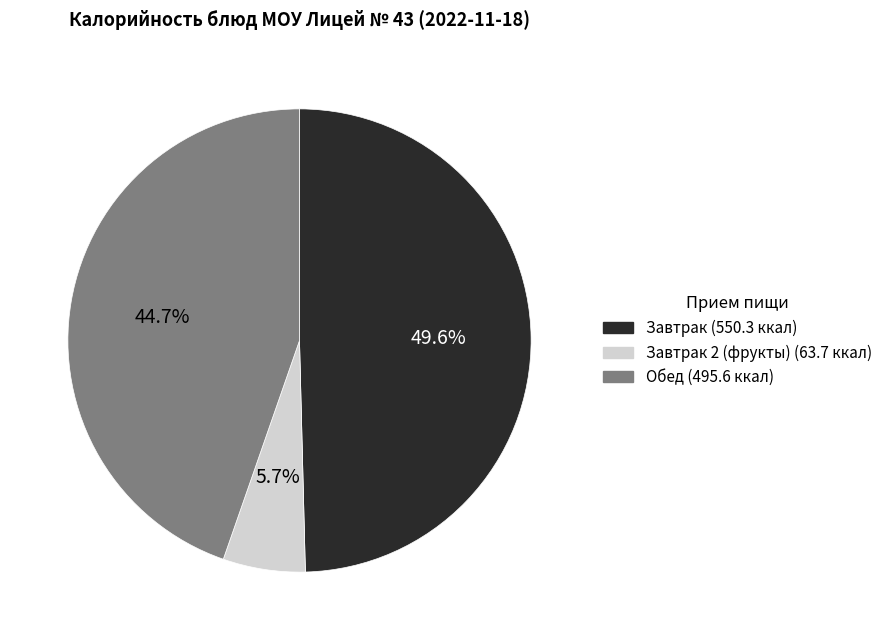

Is there a majority slice in this chart?

No